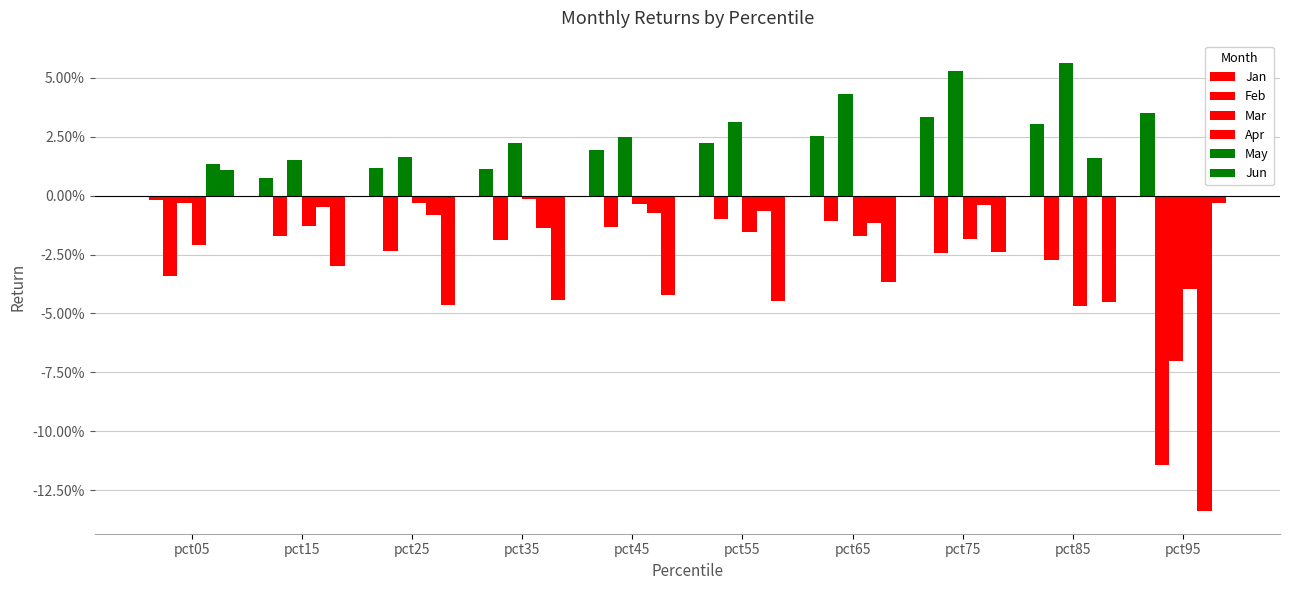

Which series has the largest range (max minus min)?

May